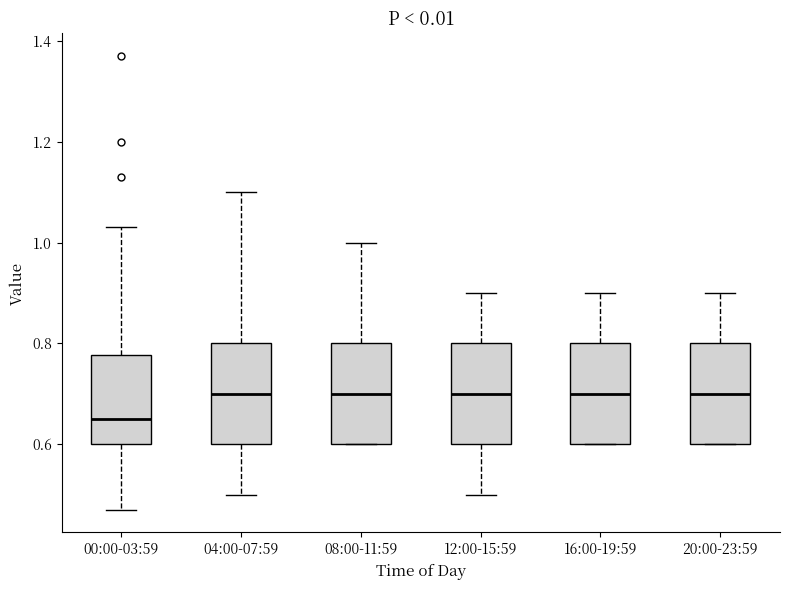

Reading left to right, read every box against the y-axis: the position of its median line, the range the box covers, and the ends of its whiskers. The values are not printed on the chart, so give them approximately, as read against the axis.

00:00-03:59: median 0.66, box 0.60 to 0.78, whiskers 0.48 to 1.04
04:00-07:59: median 0.70, box 0.60 to 0.80, whiskers 0.50 to 1.10
08:00-11:59: median 0.70, box 0.60 to 0.80, whiskers 0.60 to 1.00
12:00-15:59: median 0.70, box 0.60 to 0.80, whiskers 0.50 to 0.90
16:00-19:59: median 0.70, box 0.60 to 0.80, whiskers 0.60 to 0.90
20:00-23:59: median 0.70, box 0.60 to 0.80, whiskers 0.60 to 0.90